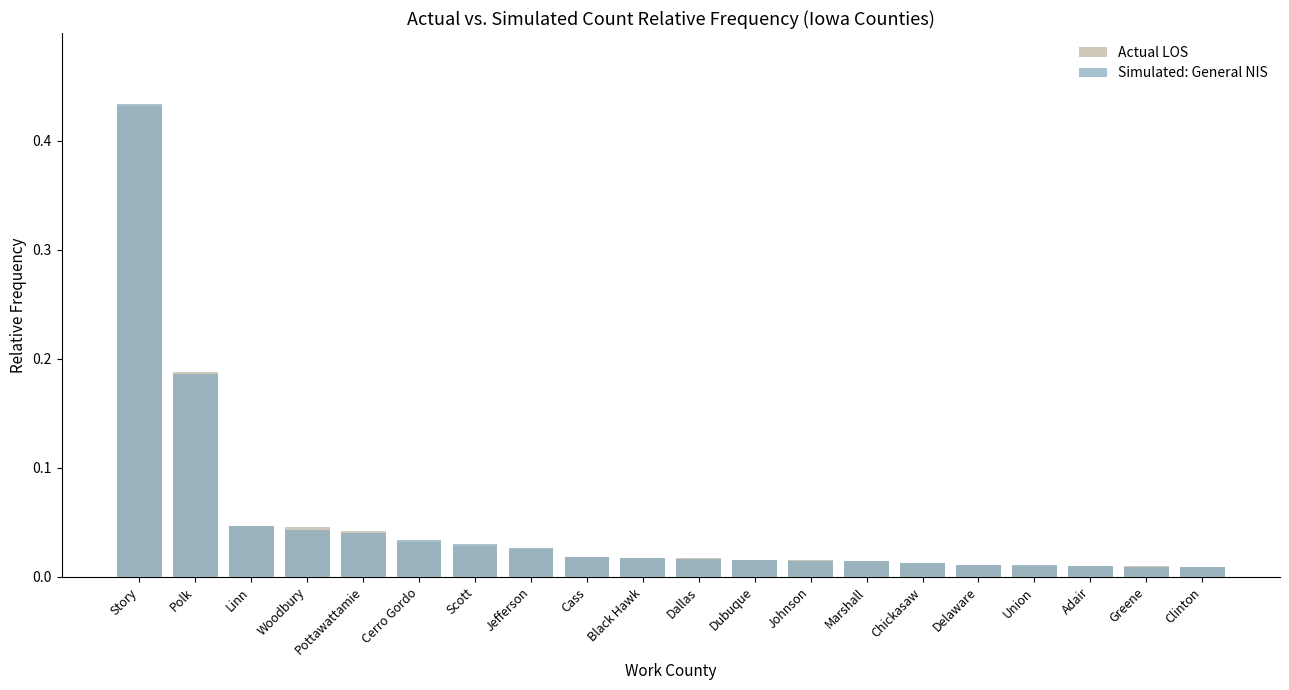

At which label does Actual LOS reach its peak?

Story